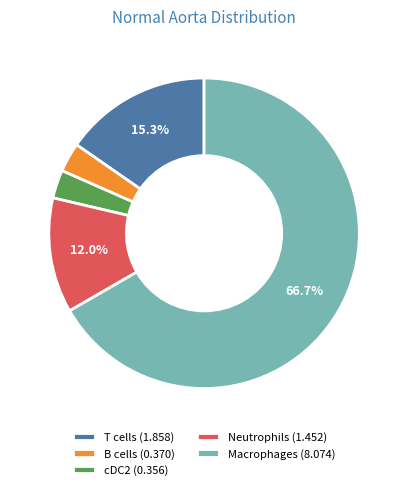

Which category has the biggest portion of the pie?

Macrophages